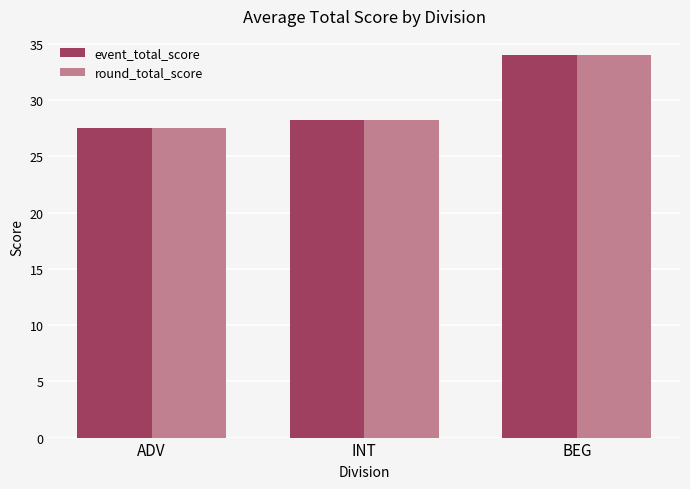

Read the round_total_score value at INT.

28.2